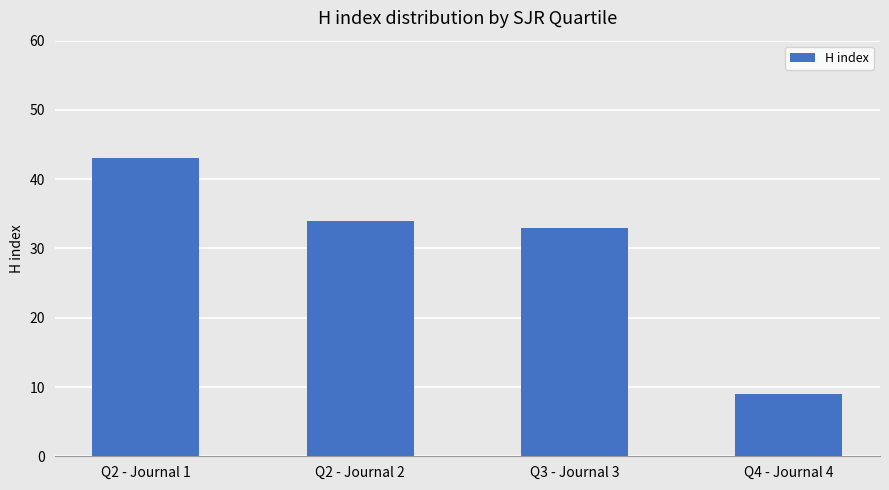

Is it true that the value at Q3 - Journal 3 is 23?

False